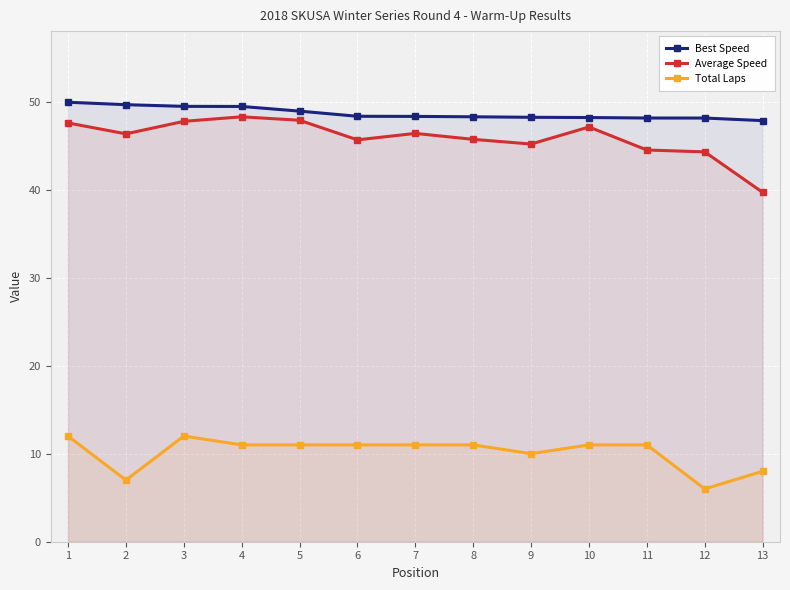

Which has a higher value, 7 or 10?

7